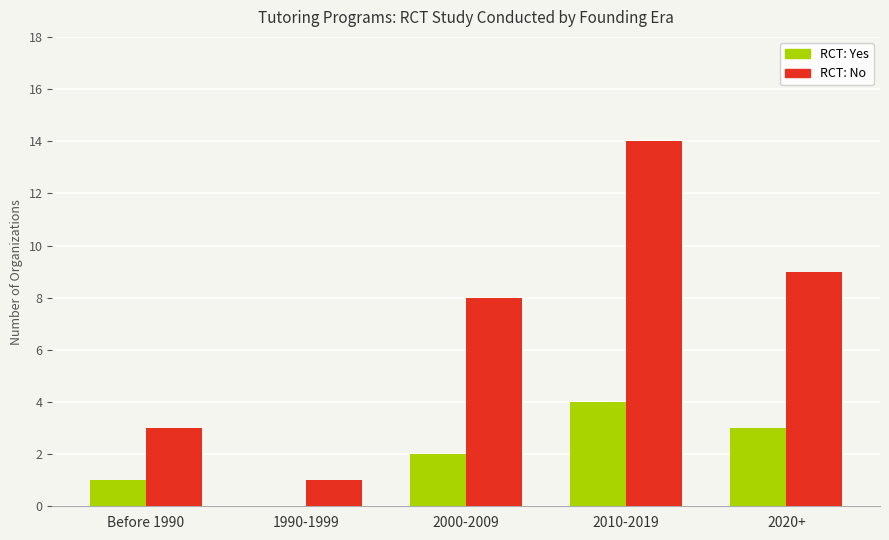

How many groups of bars are there?

5